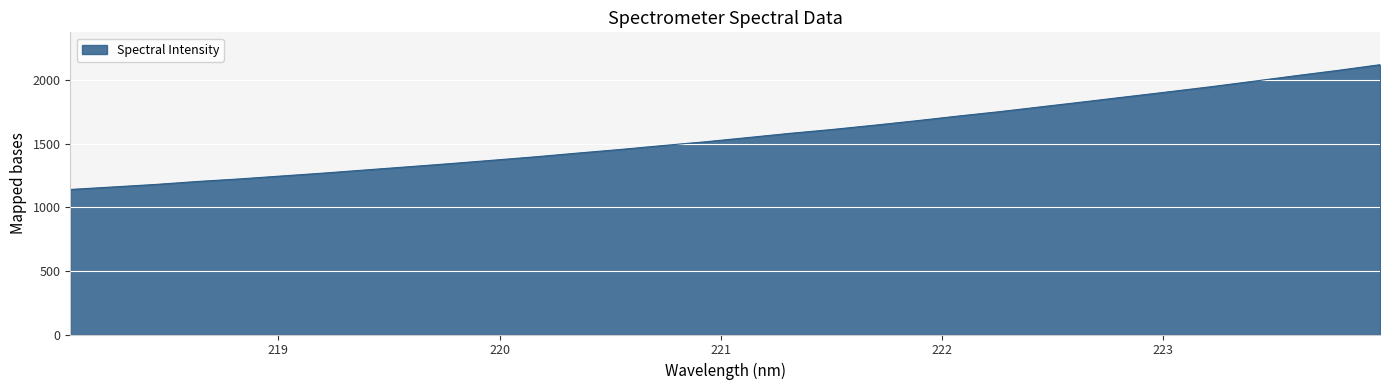

What is the difference between the maximum and minimum values?

980.8